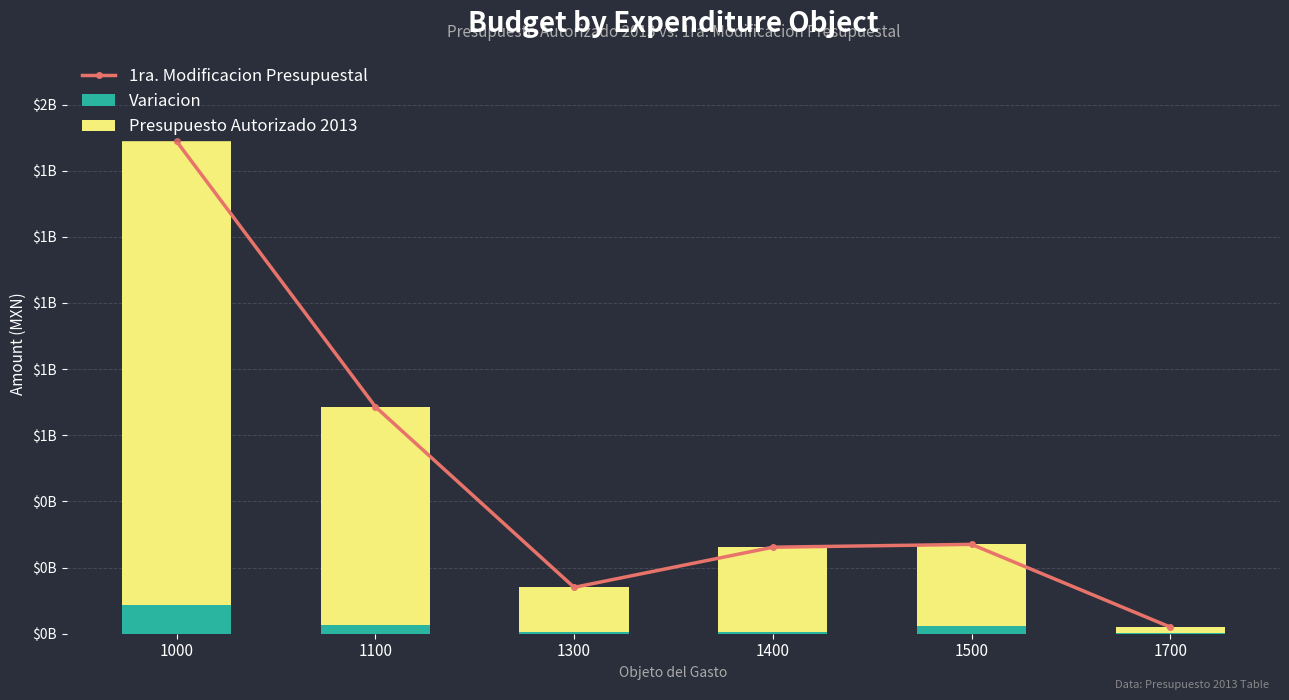

What are all the series names shown in the legend?

1ra. Modificacion Presupuestal, Variacion, Presupuesto Autorizado 2013